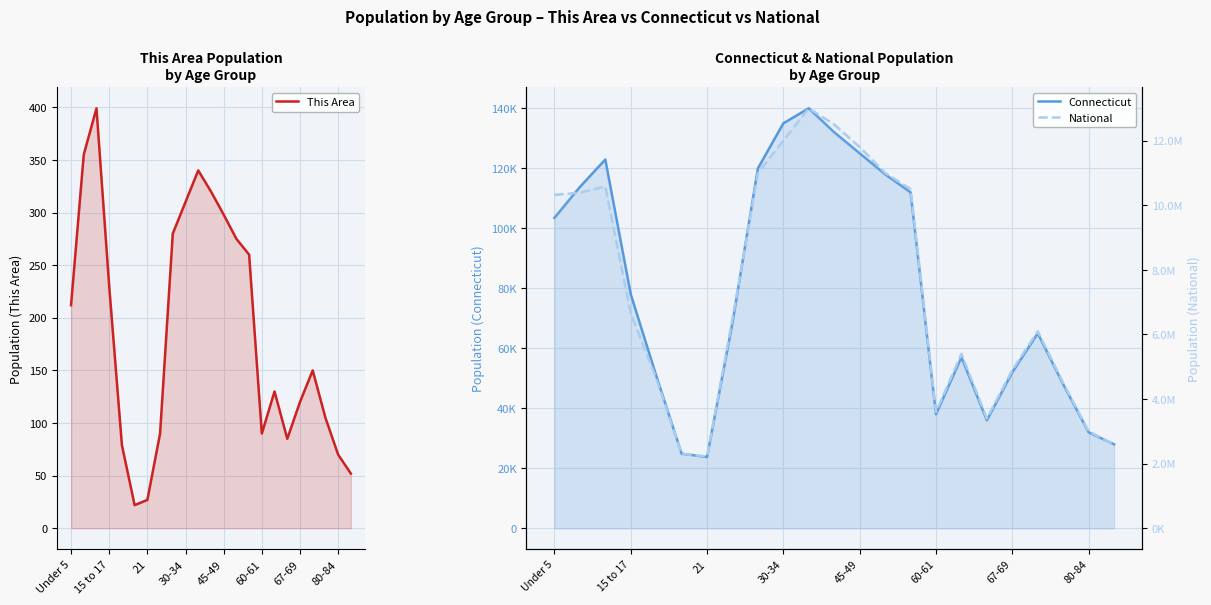

What are all the series names shown in the legend?

This Area, Connecticut, National